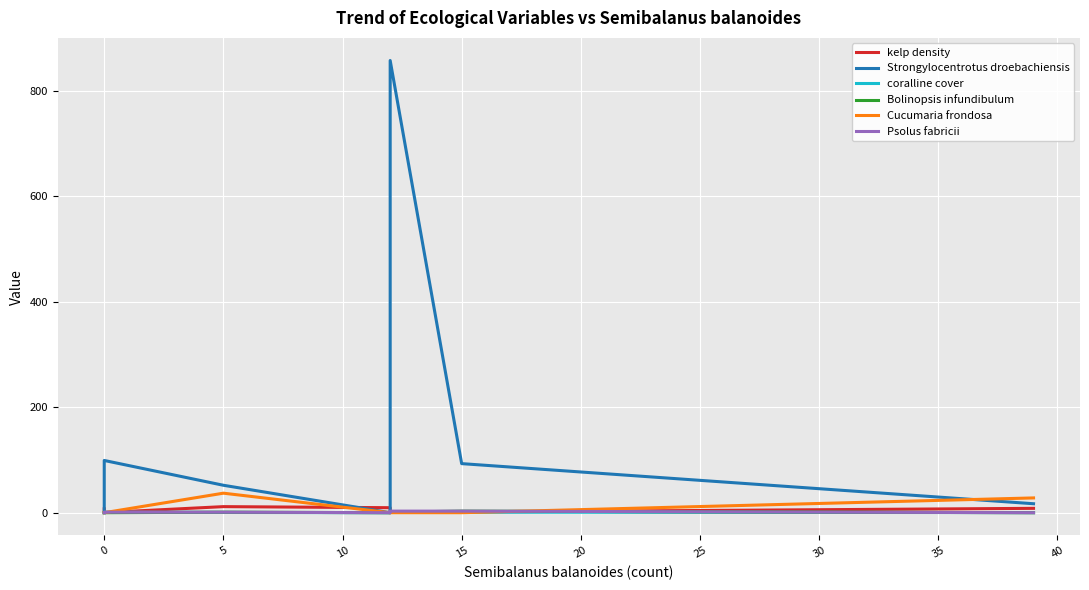

Which series changed the most between 0 and 15?

Strongylocentrotus droebachiensis